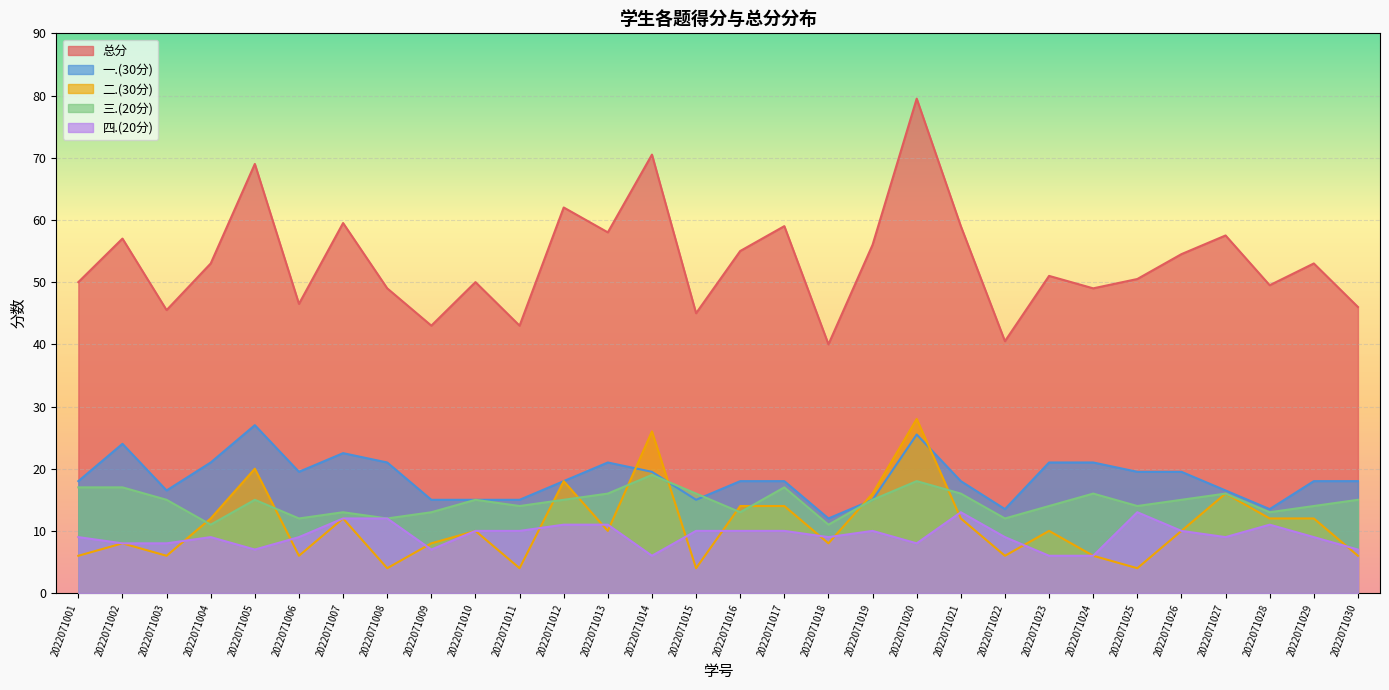

What is the value of the 总分 point at the 25th from the left?

50.5